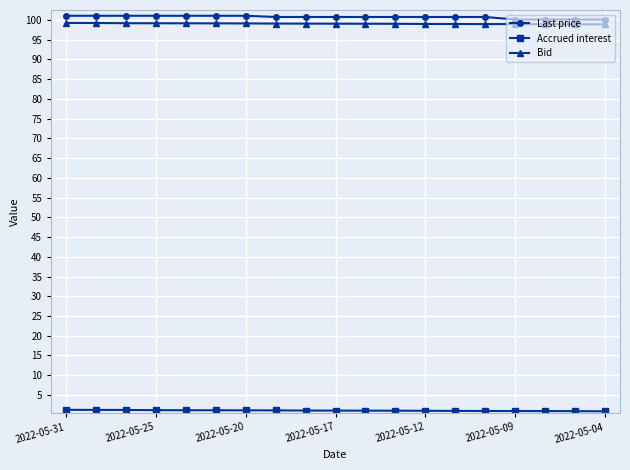

True or false: Bid and Last price intersect in this chart.

False